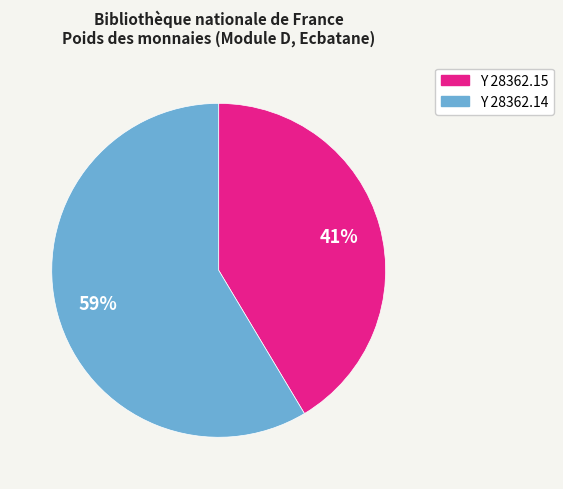

Is it true that Y 28362.14 is 53% of the pie?

False